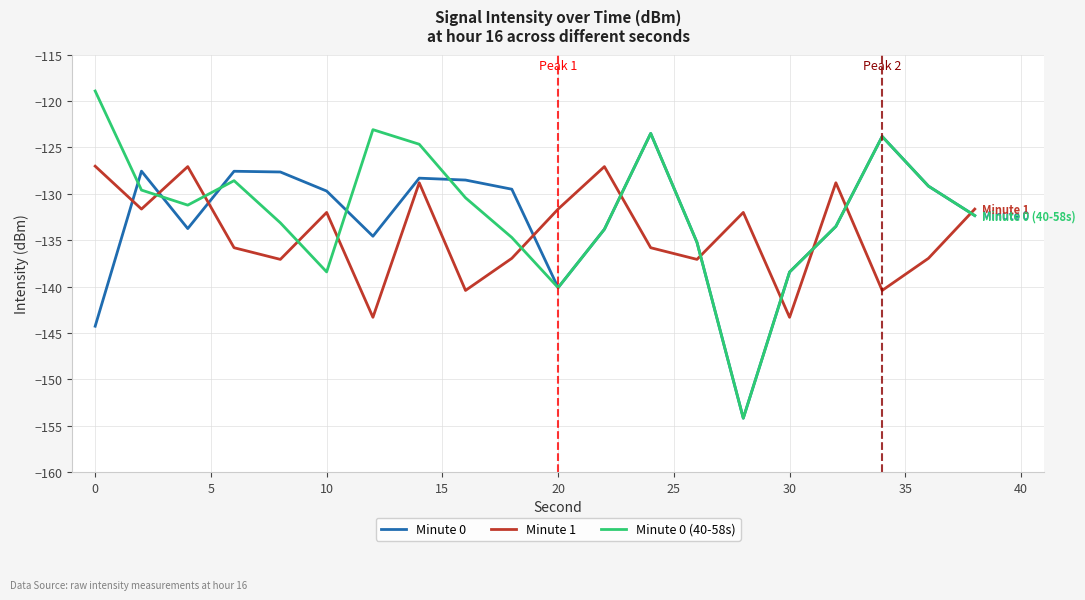

Which series has the largest range (max minus min)?

Minute 0 (40-58s)